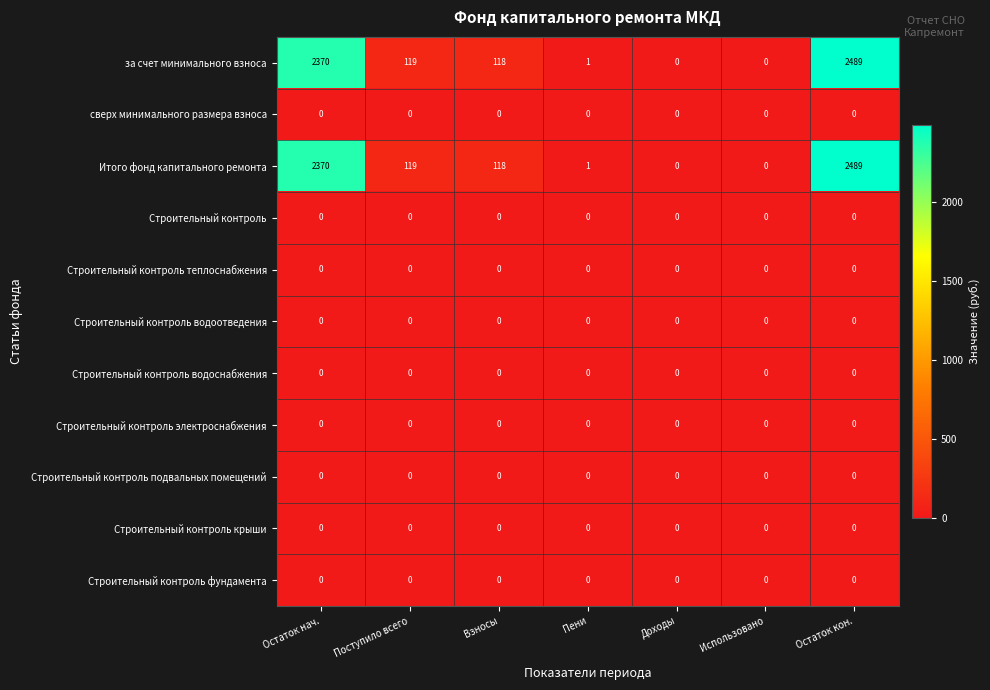

At which label does Итого фонд капитального ремонта reach its peak?

Остаток кон.